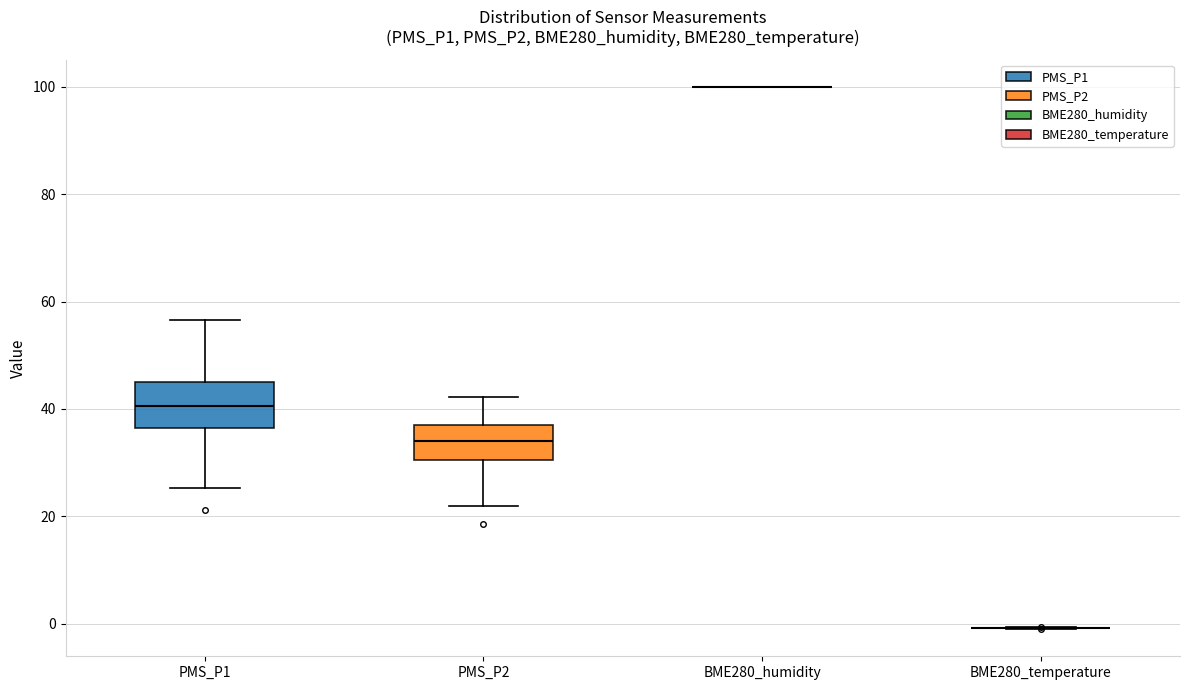

Reading left to right, read every box against the y-axis: the position of its median line, the range the box covers, and the ends of its whiskers. The values are not printed on the chart, so give them approximately, as read against the axis.

PMS_P1: median 40, box 36 to 46, whiskers 26 to 56
PMS_P2: median 34, box 30 to 38, whiskers 22 to 42
BME280_humidity: box collapsed to a line at 100, whiskers 100 to 100
BME280_temperature: box collapsed to a line at 0, whiskers 0 to 0